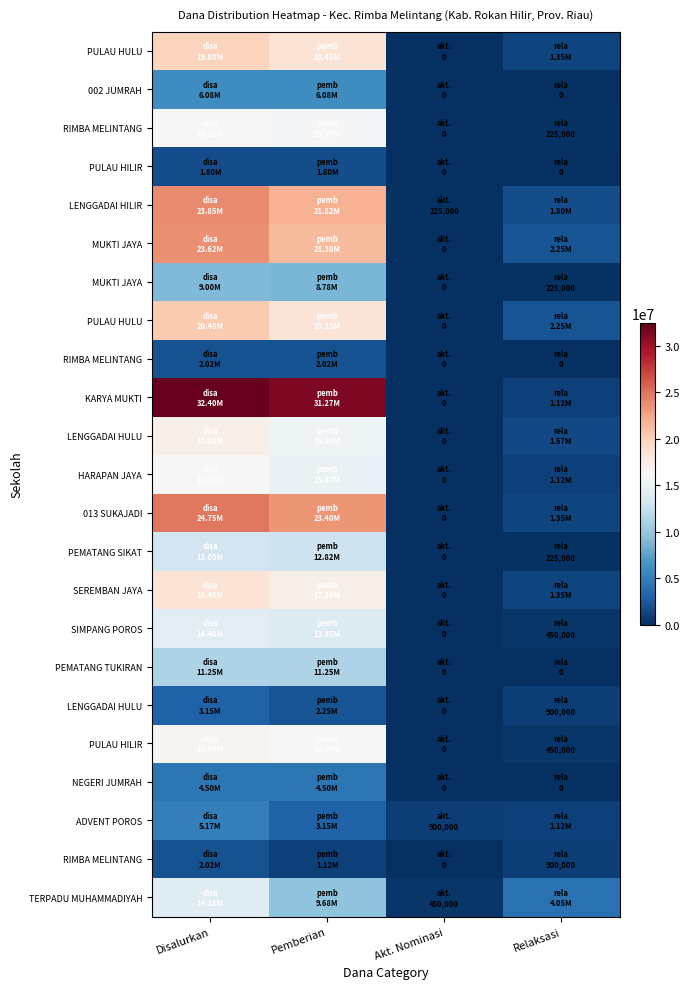

At how many categories does at least one series exceed 23877197?

2